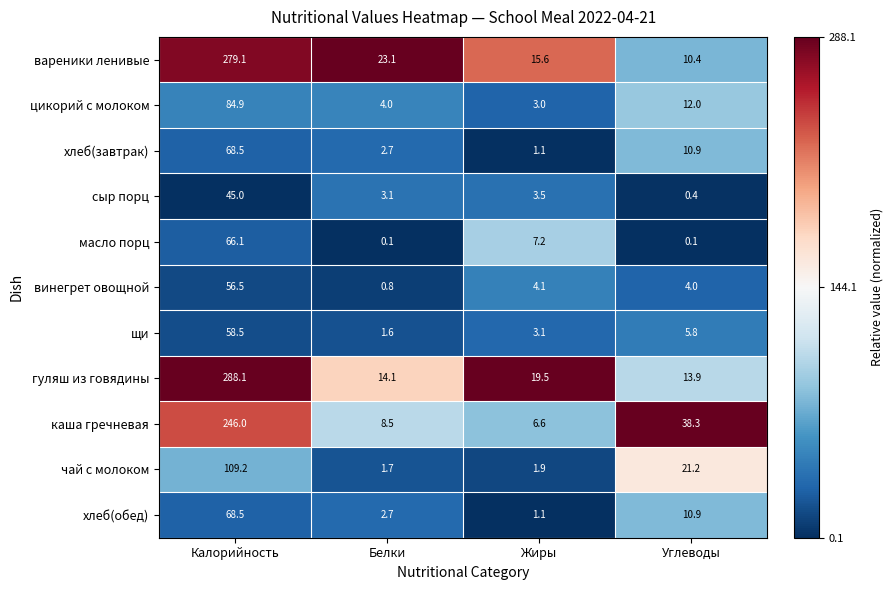

Is the value of винегрет овощной at Жиры greater than the value of цикорий с молоком at Жиры?

Yes